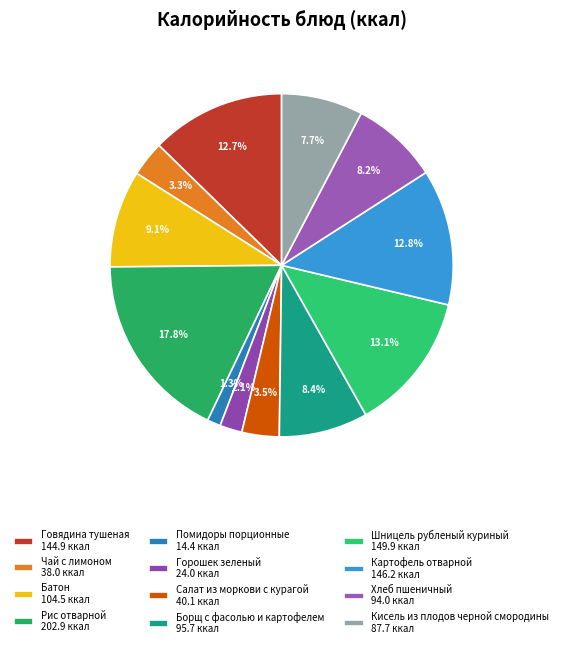

Which has a higher value, Помидоры порционные or Горошек зеленый?

Горошек зеленый